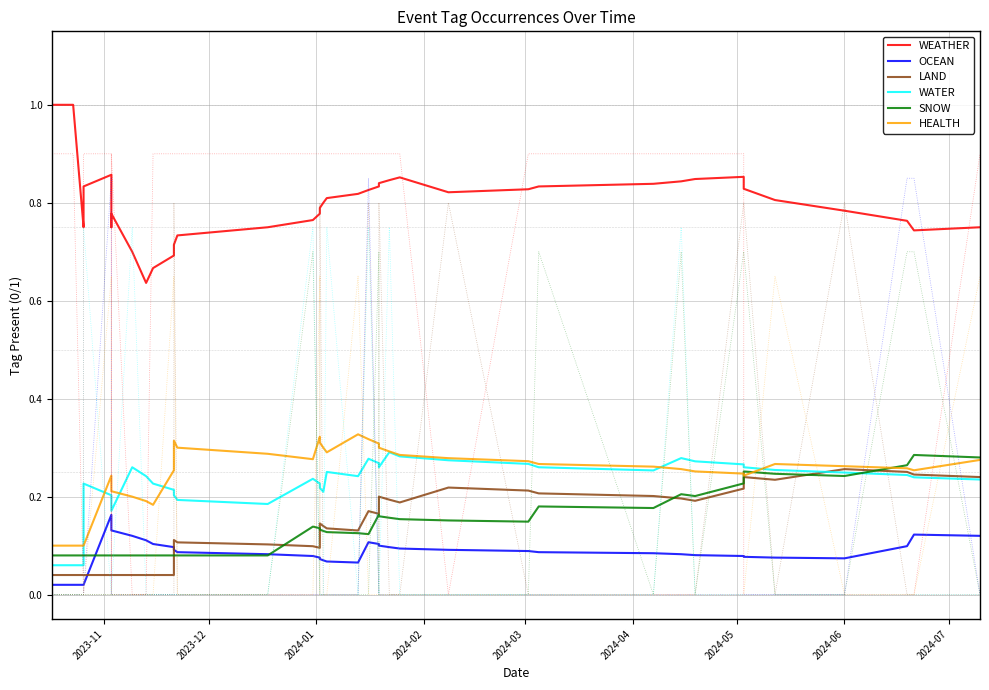

What are all the series names shown in the legend?

WEATHER, OCEAN, LAND, WATER, SNOW, HEALTH